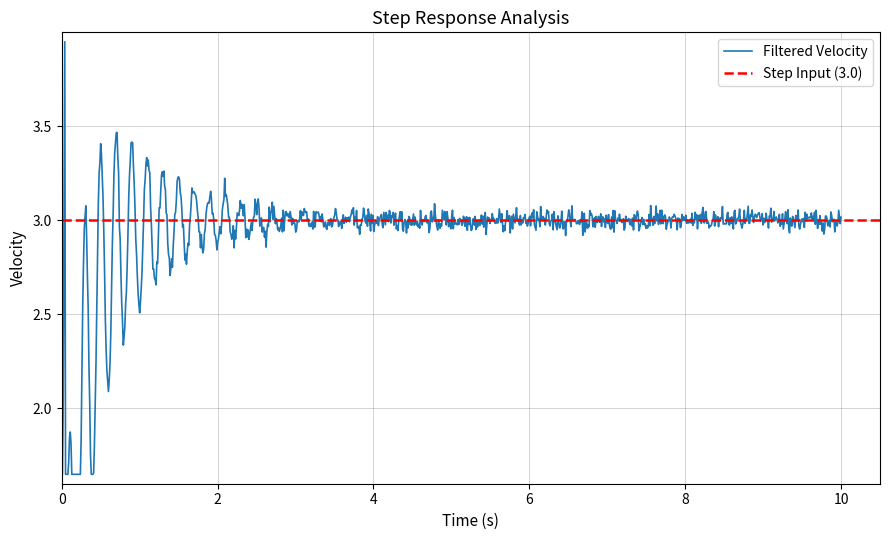

What are all the series names shown in the legend?

Filtered Velocity, Step Input (3.0)